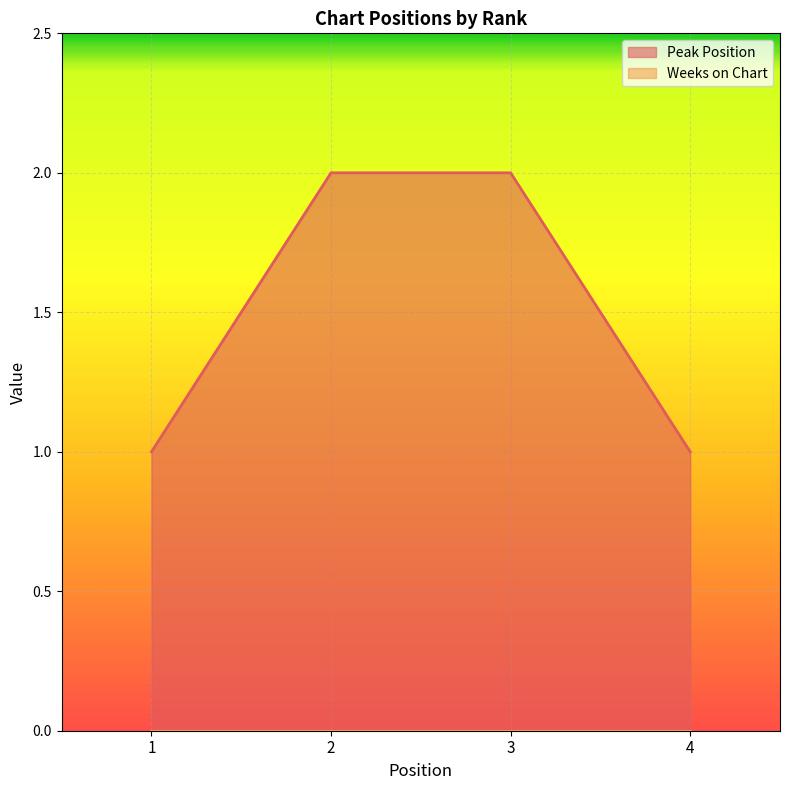

Rank the categories by value from highest to lowest.

2, 3, 1, 4